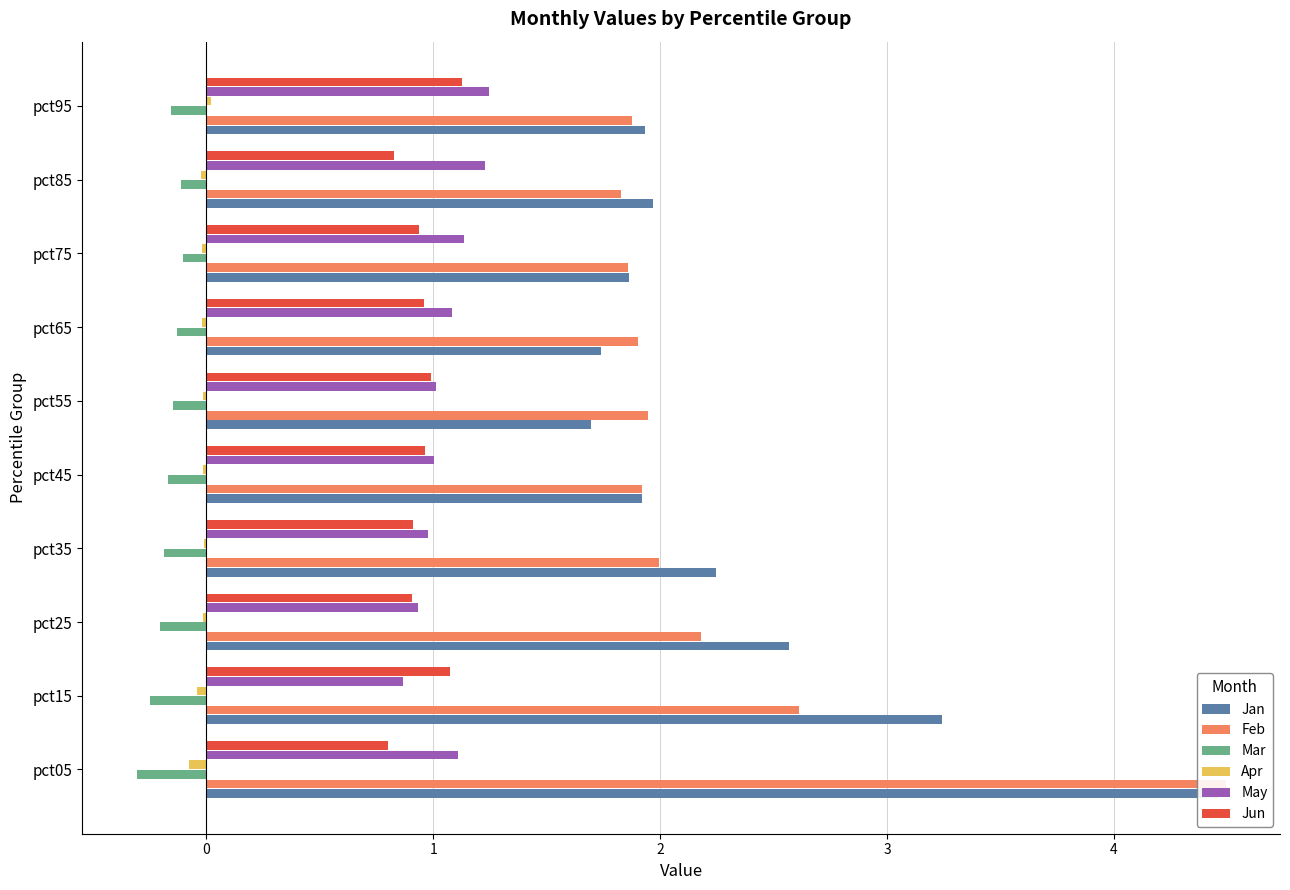

Is the value of Mar at pct25 greater than the value of Feb at pct55?

No